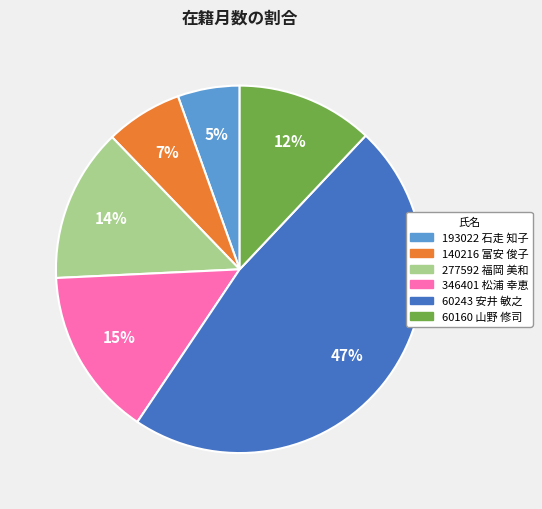

Do 60243 安井 敏之 and 193022 石走 知子 together represent more than half of the pie?

Yes